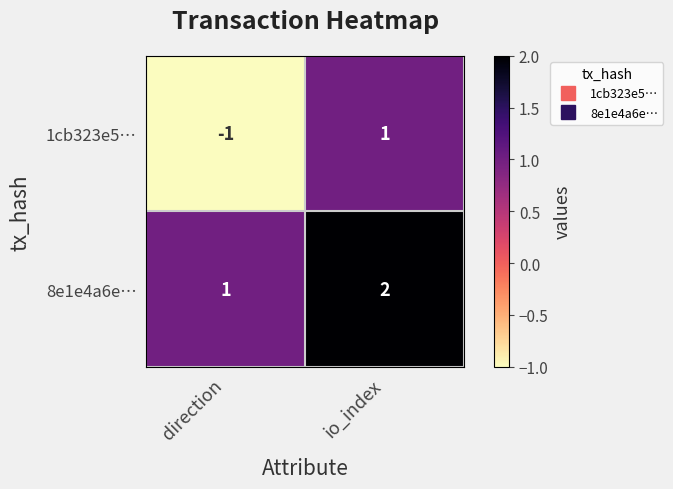

Which series has the largest range (max minus min)?

1cb323e5…